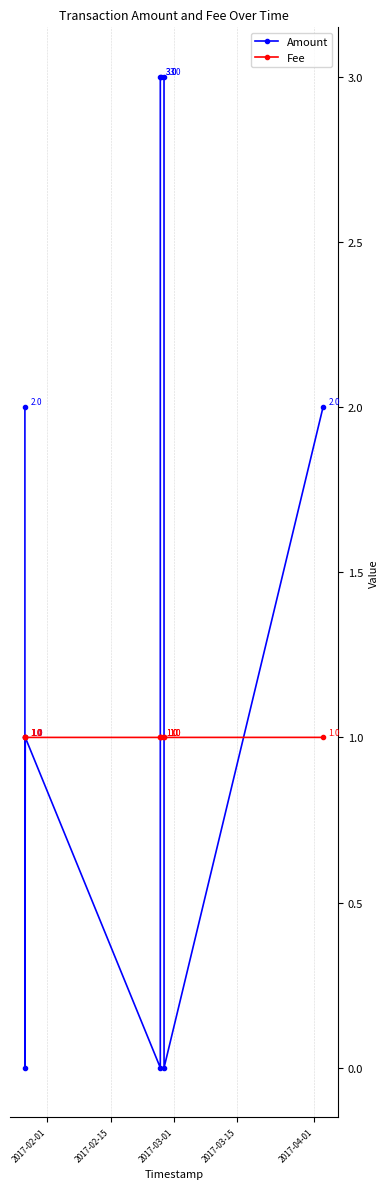

Reading left to right, list all the values displayed in this chart.

Amount: 2.0	0.0	1.0	0.0	3.0	3.0	3.0	0.0	2.0
Fee: 1.0	1.0	1.0	1.0	1.0	1.0	1.0	1.0	1.0